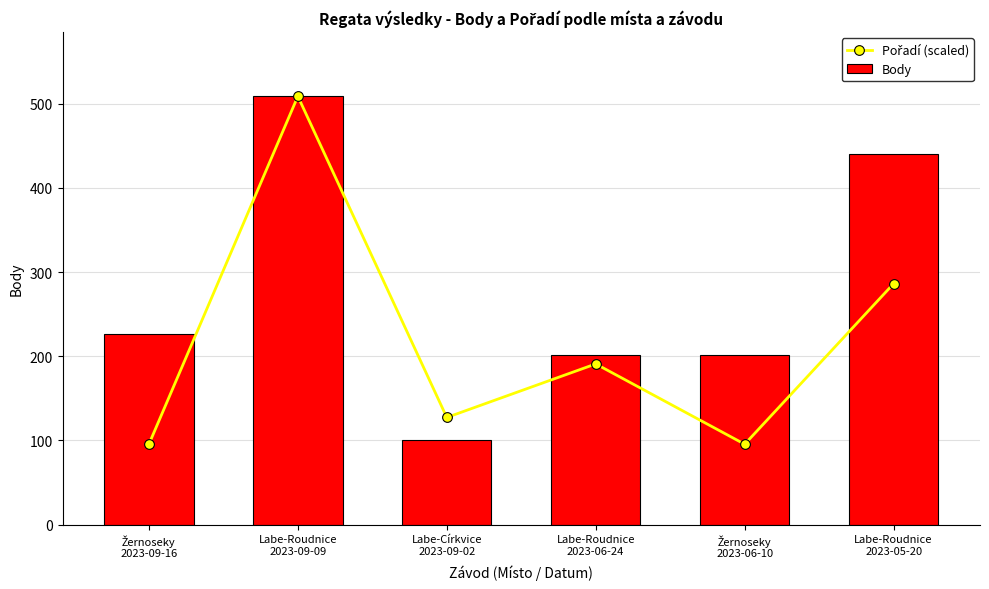

Reading left to right, what are all the values shown in this chart?

Pořadí (scaled): Žernoseky
2023-09-16=95.4	Labe-Roudnice
2023-09-09=509.0	Labe-Církvice
2023-09-02=127.2	Labe-Roudnice
2023-06-24=190.9	Žernoseky
2023-06-10=95.4	Labe-Roudnice
2023-05-20=286.3
Body: Žernoseky
2023-09-16=226.0	Labe-Roudnice
2023-09-09=509.0	Labe-Církvice
2023-09-02=101.0	Labe-Roudnice
2023-06-24=202.0	Žernoseky
2023-06-10=202.0	Labe-Roudnice
2023-05-20=440.0